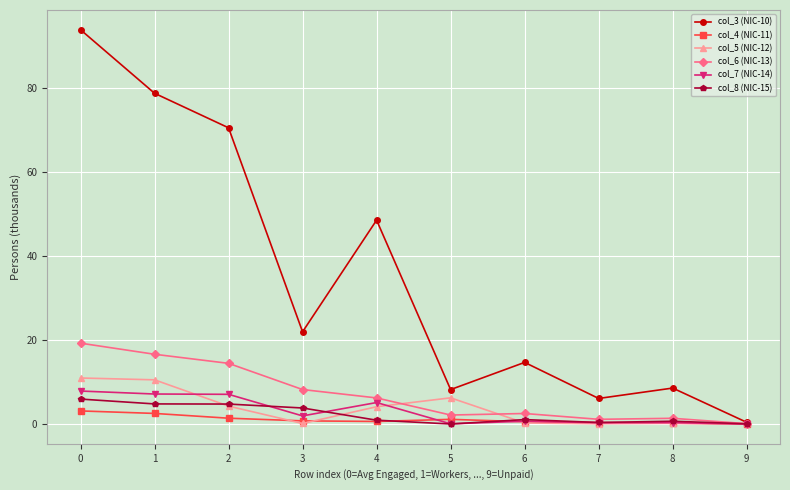

What is the sum of all col_6 (NIC-13) values?

72.1